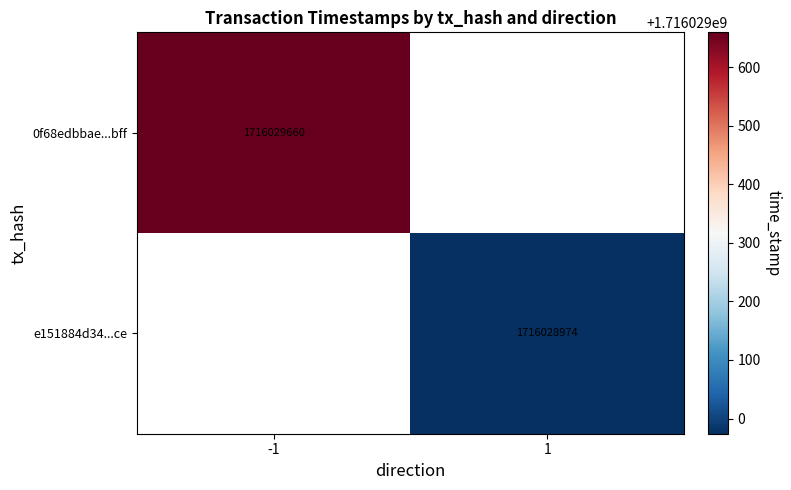

How many data points does each series have?

2